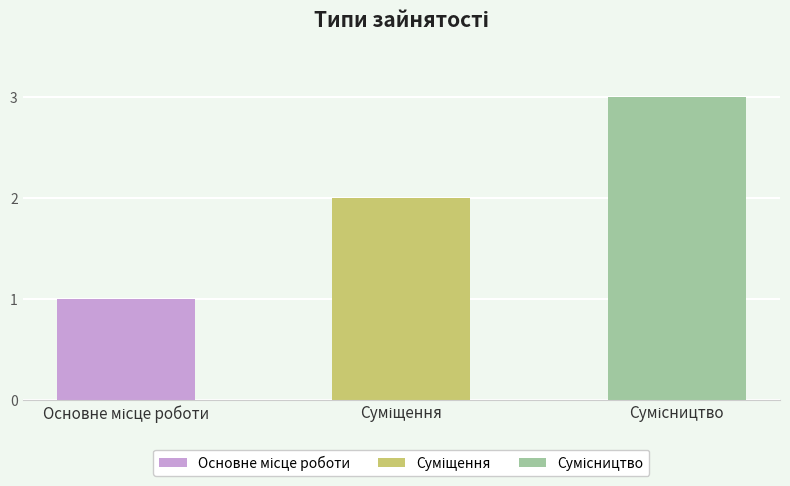

List the labels in order of value, largest first.

Сумісництво, Суміщення, Основне місце роботи